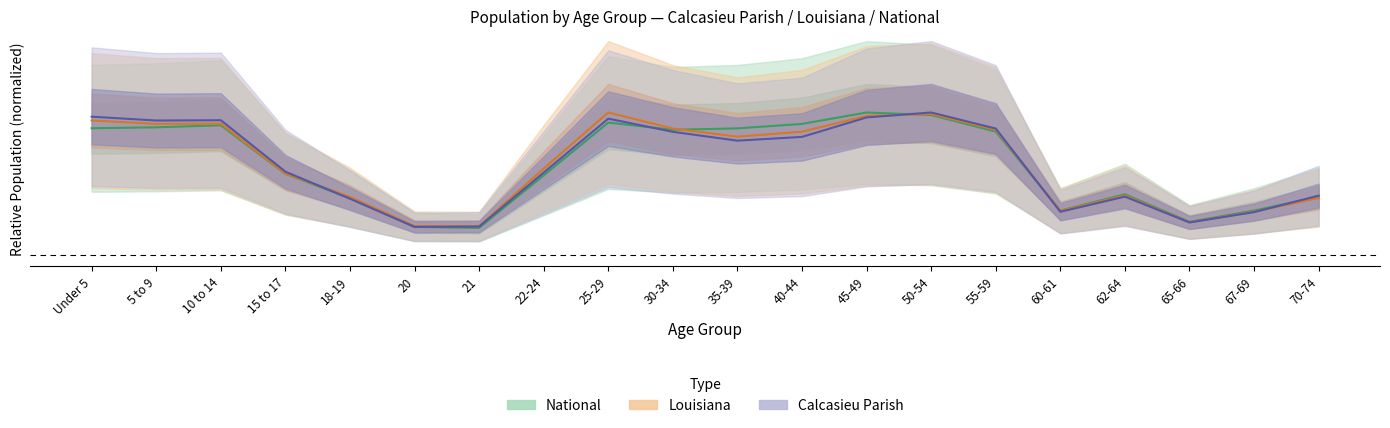

How many distinct data groups are displayed?

3